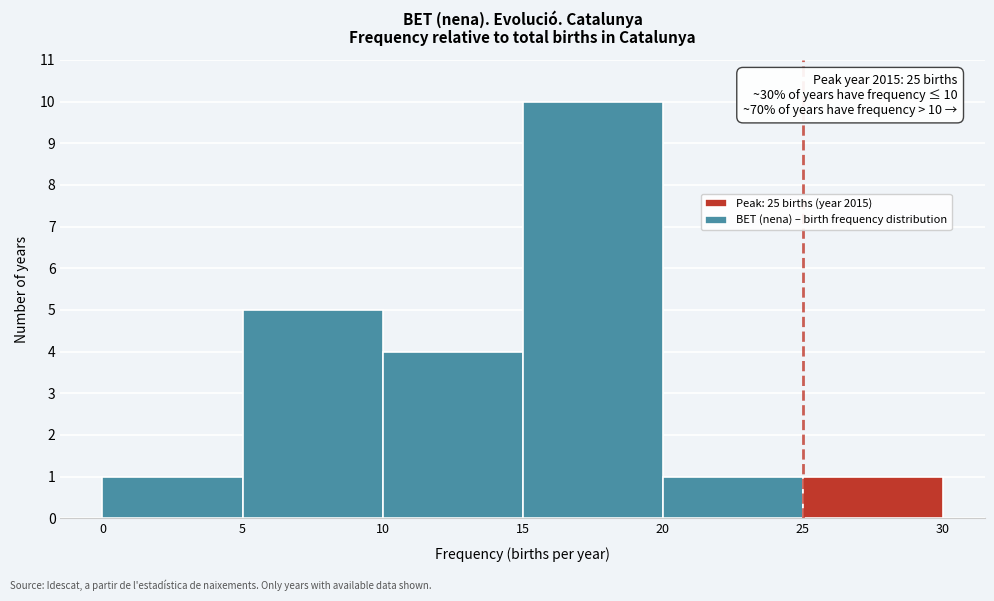

Which range on the x-axis has the tallest bar?

15 to 20